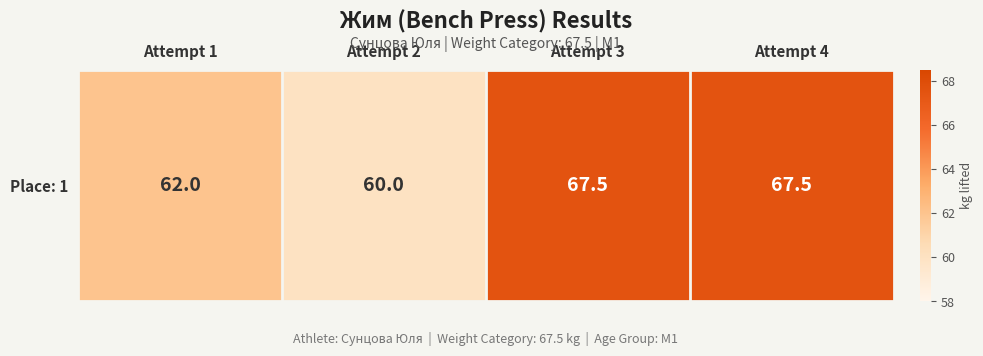

What is the change in value from Attempt 1 to Attempt 2?

-2.0